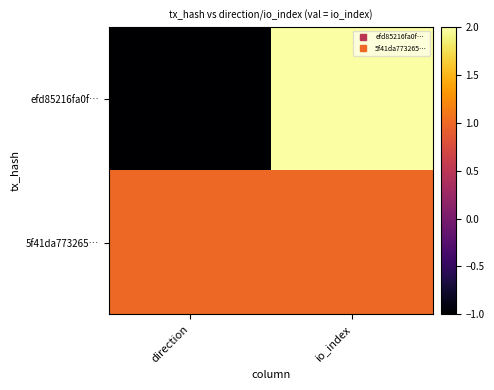

Which has a higher value, direction or io_index?

io_index